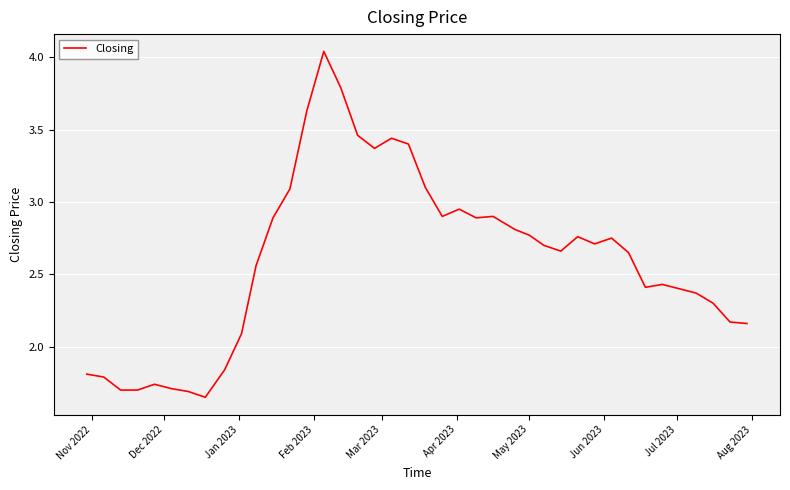

Is this an area chart (filled region under the line)?

No